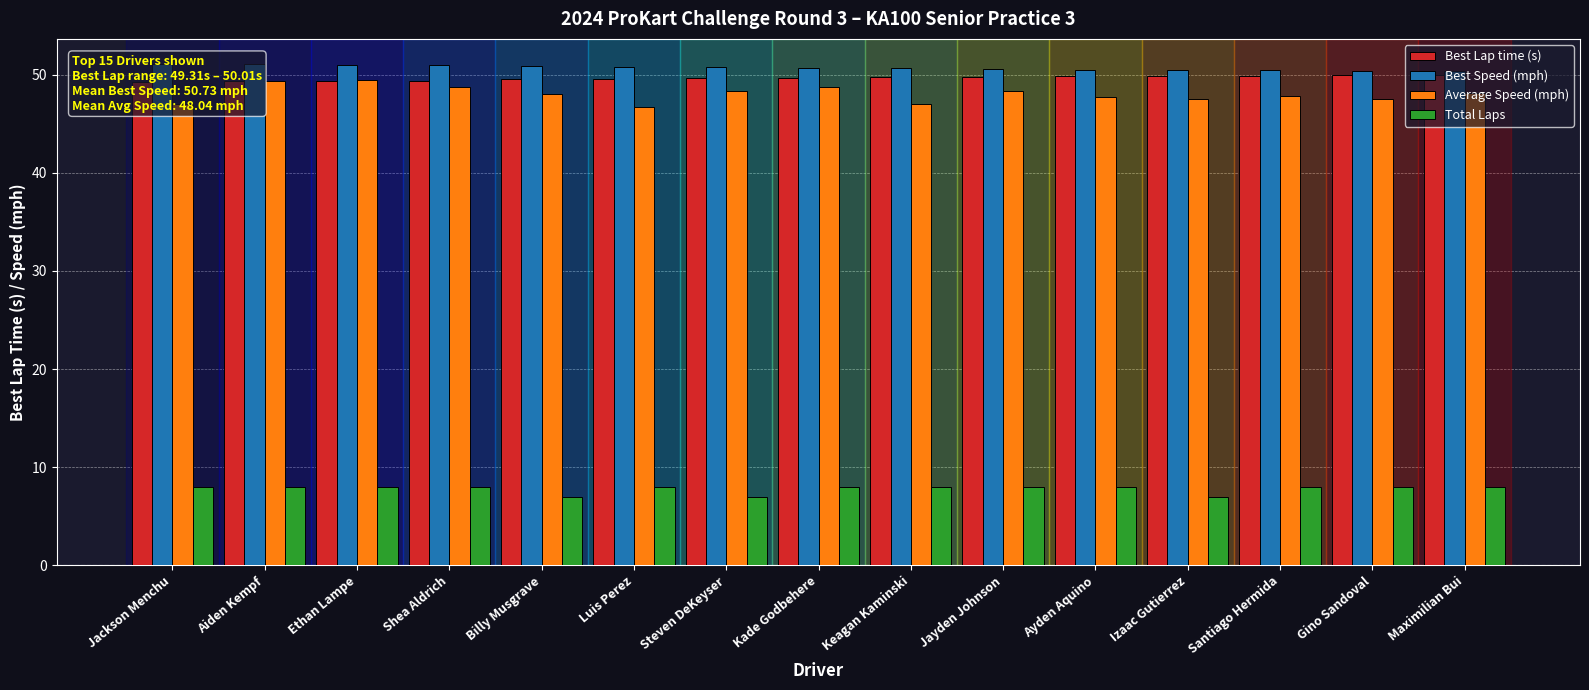

What position from the right is Steven DeKeyser?

9